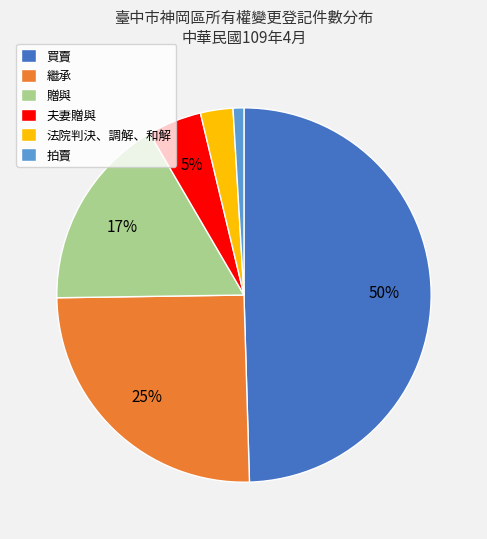

The 繼承 slice represents 19% of the pie. True or false?

False